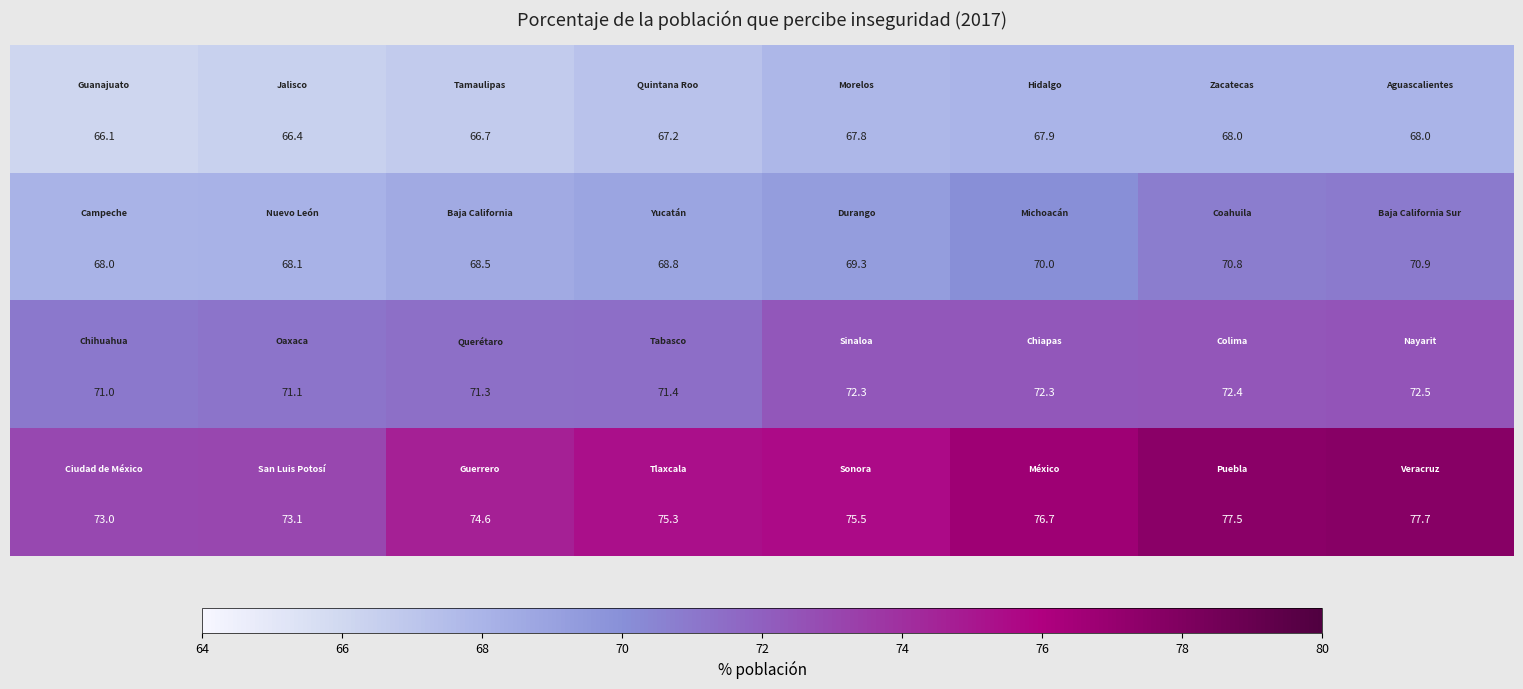

How many series are shown in this chart?

4